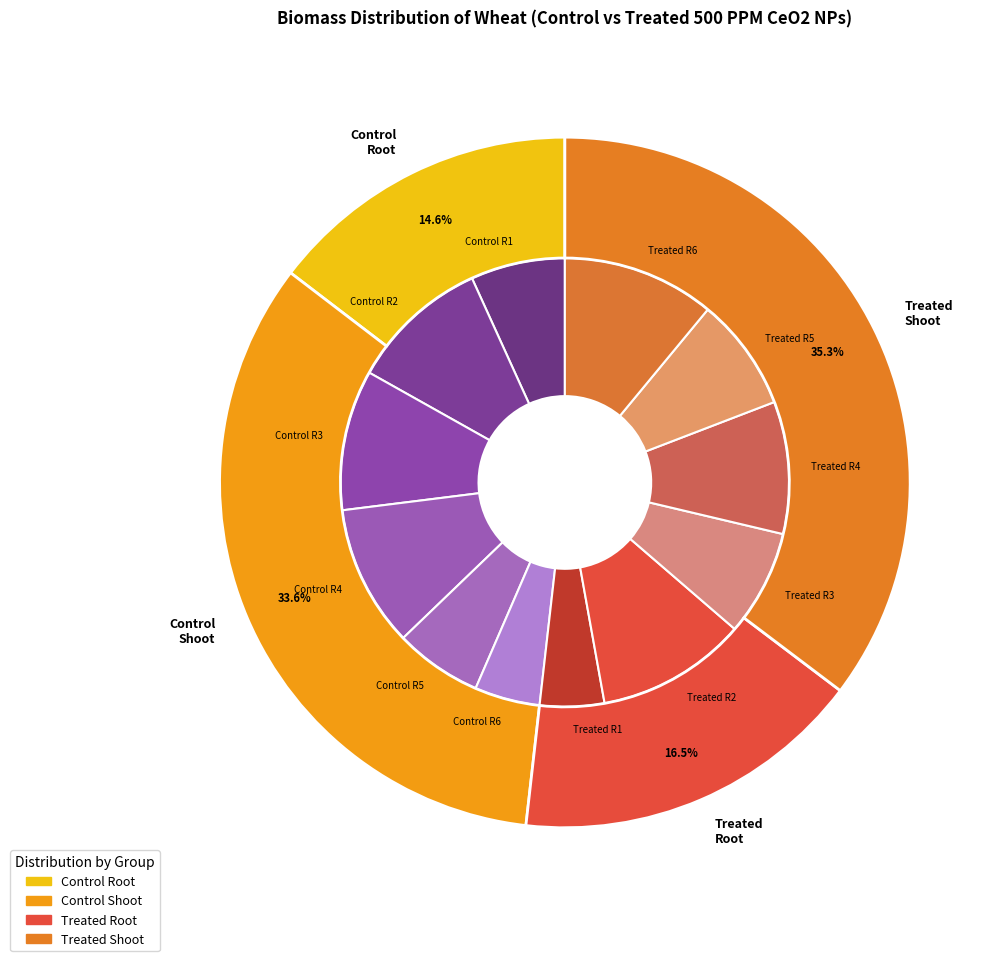

To the nearest percent, what is the difference between the Treated R1 and Treated R5 slice percentages?

3%